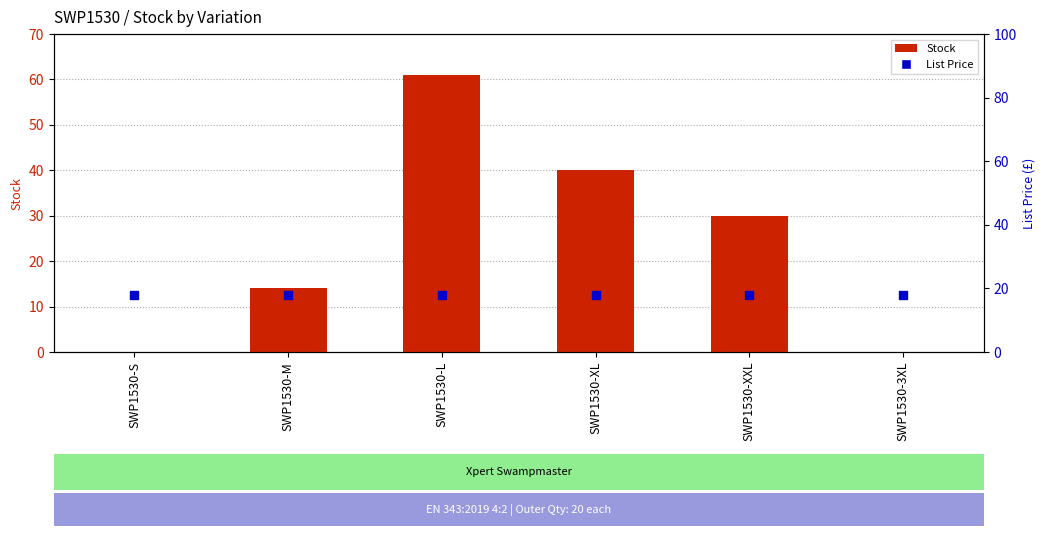

What is the total value across all series at SWP1530-3XL?

17.9